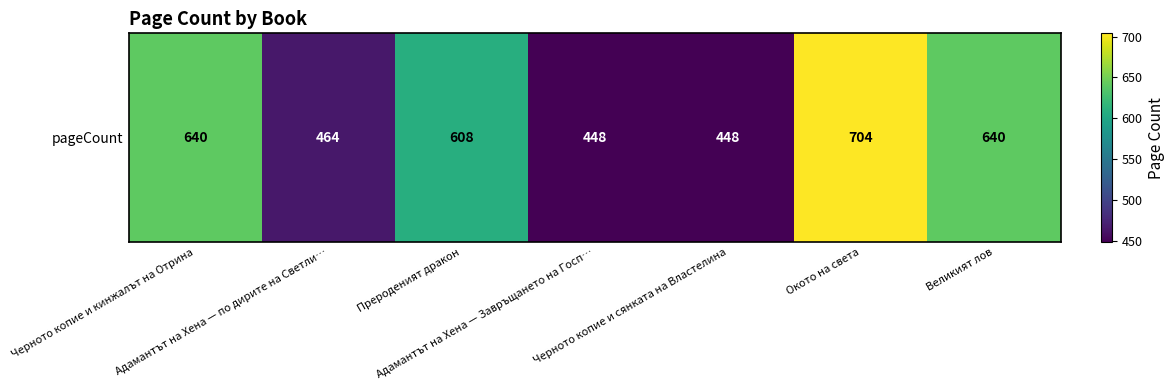

What is the minimum value shown in the chart?

448